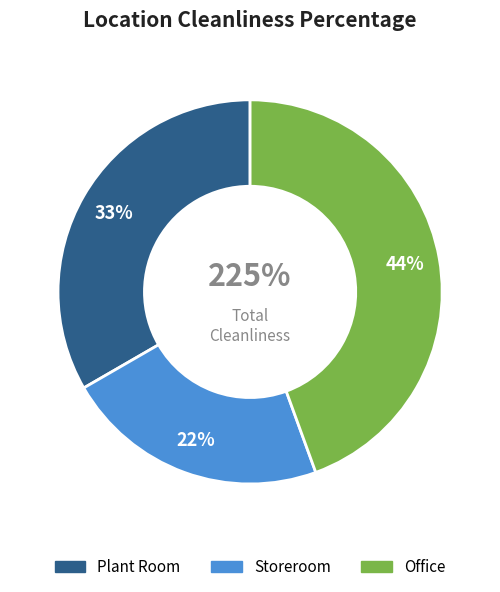

Is there a majority slice in this chart?

No